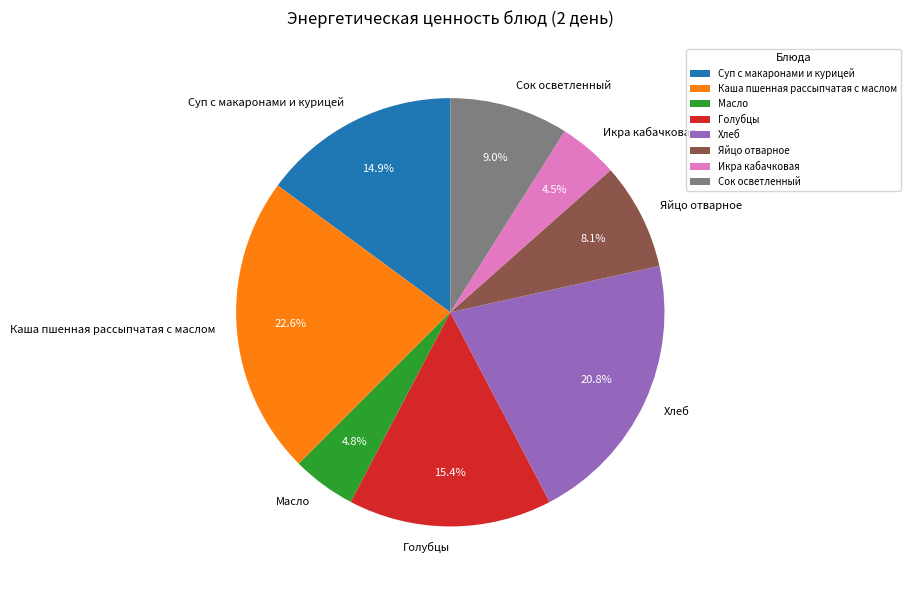

Do Каша пшенная рассыпчатая с маслом and Голубцы together represent more than half of the pie?

No